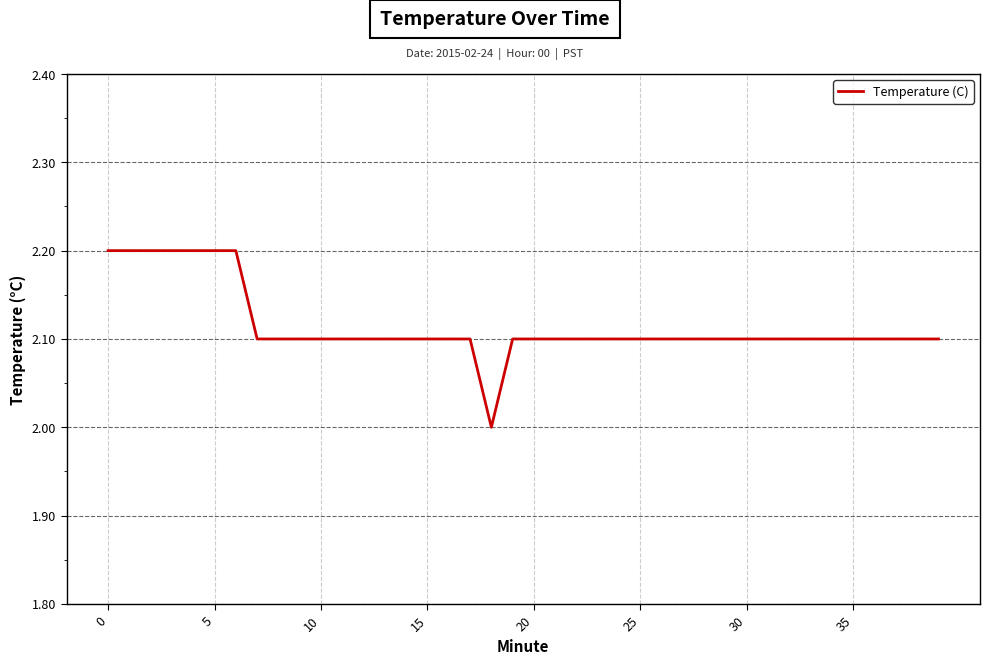

What is the minimum value shown in the chart?

2.0